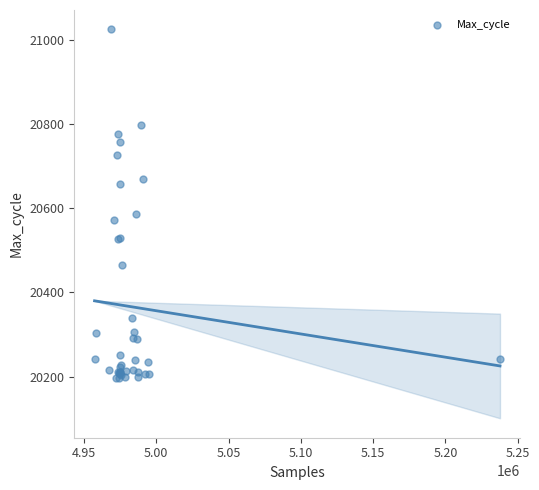

What Y value in the scatter plot is closest to 20610?

20587